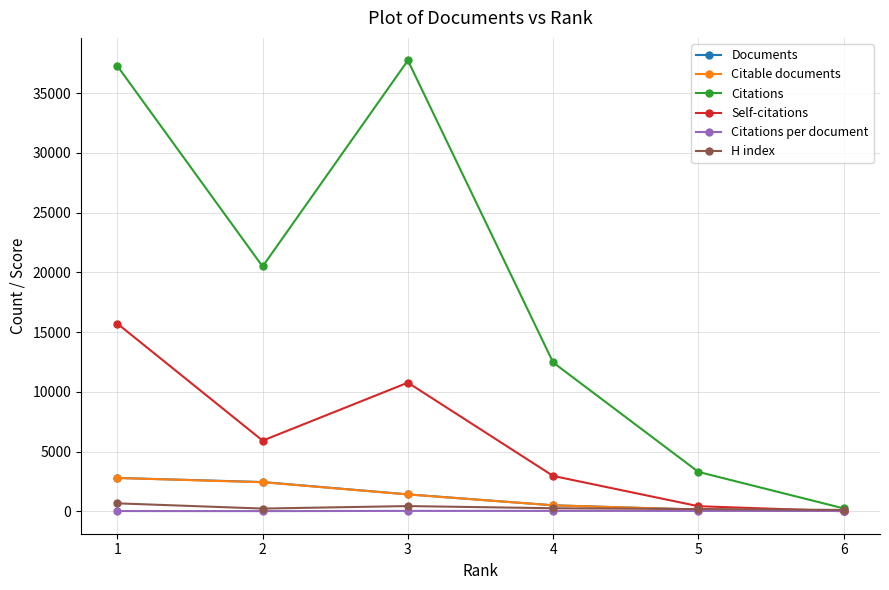

What is the greatest value displayed?

37751.0